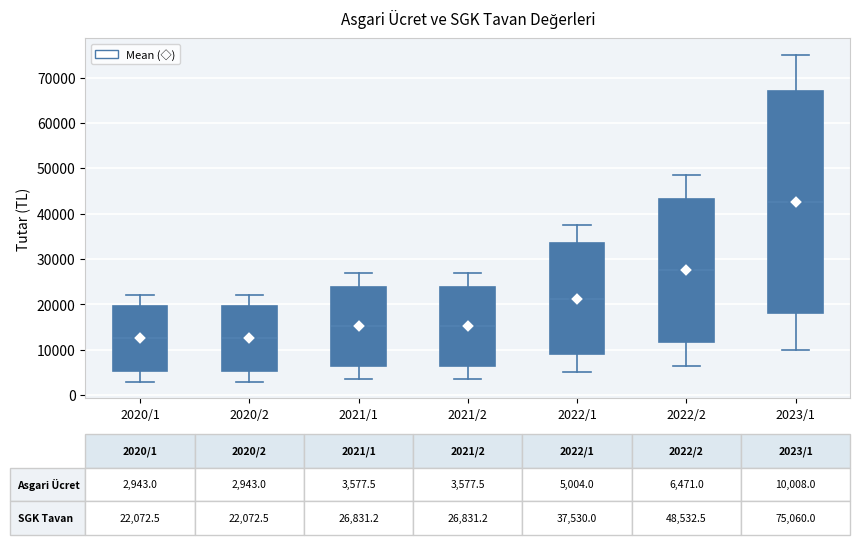

Comparing the boxes themselves (not the whiskers), which one is the tallest?

2023/1